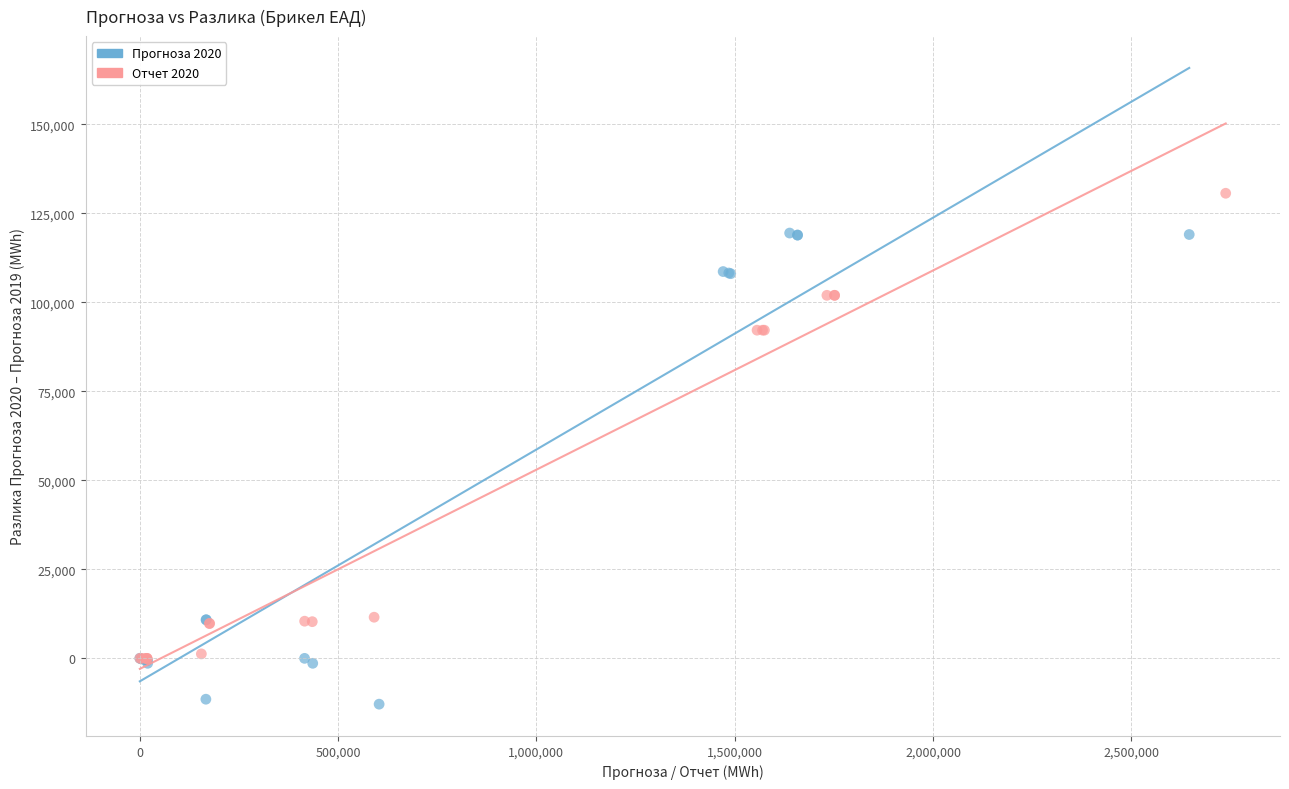

Which series contains the highest Y value?

Отчет 2020